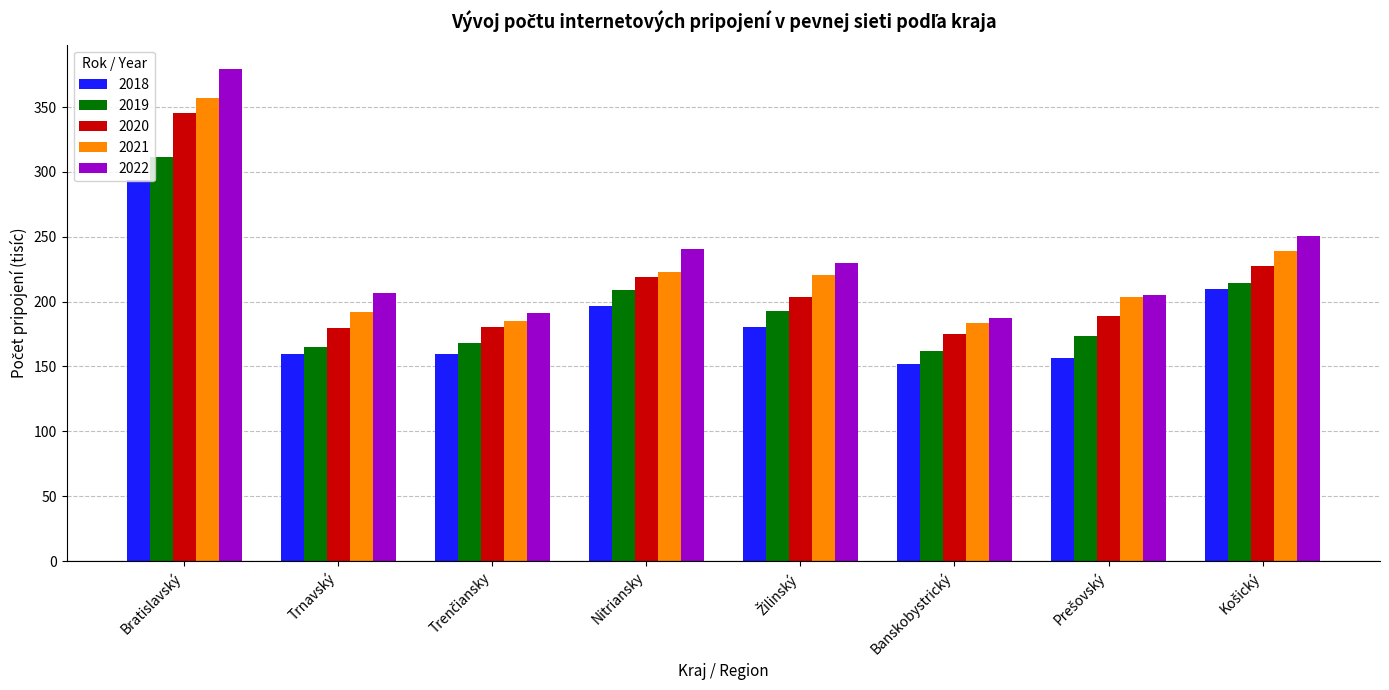

The 2019 series shows 161.8 at Banskobystrický. True or false?

True